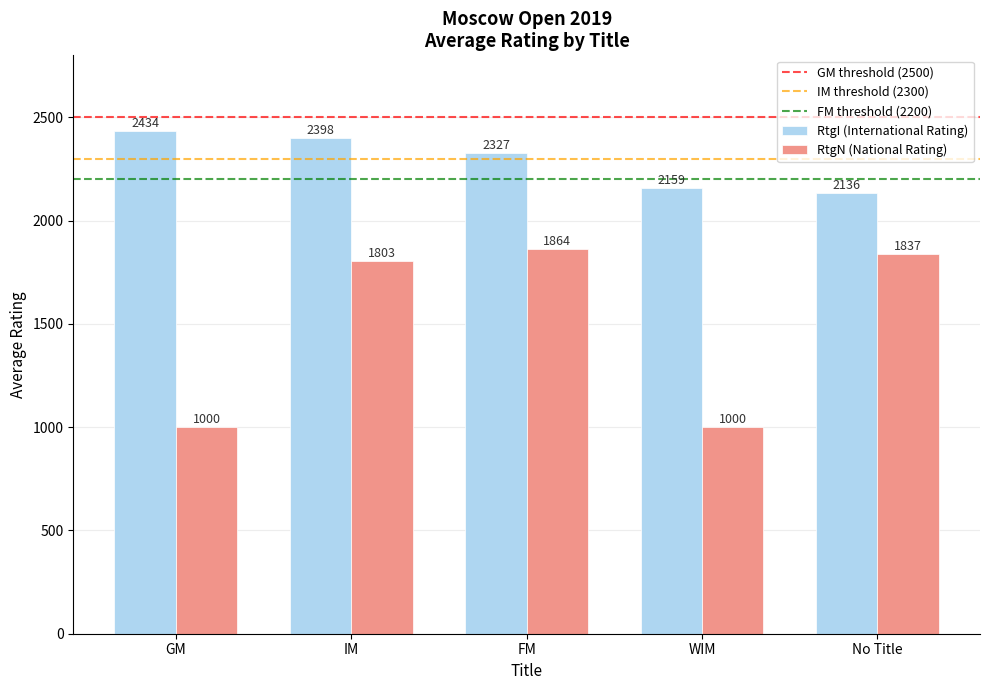

Which series changed the most between GM and FM?

RtgN (National Rating)